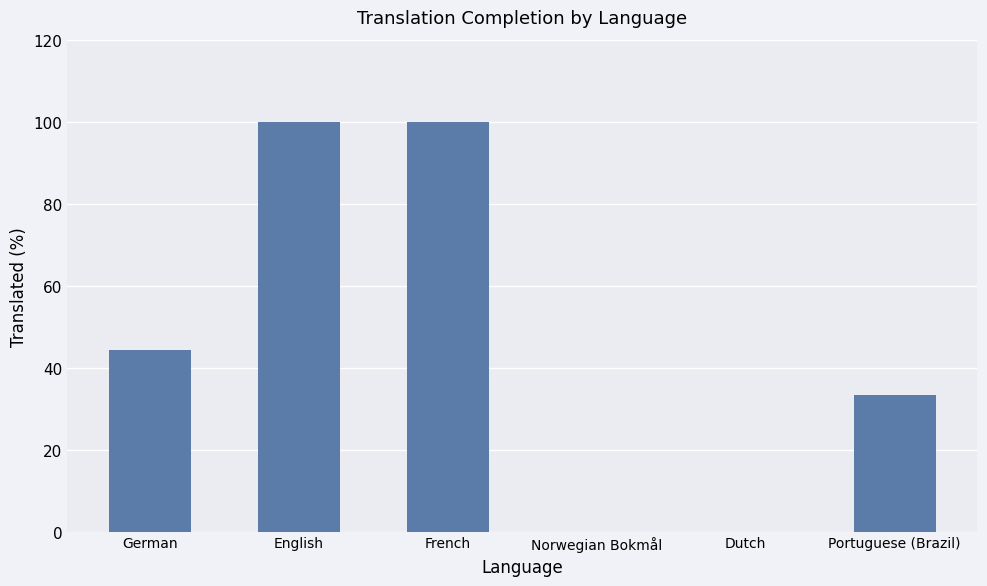

What is the sum of all values?

277.7